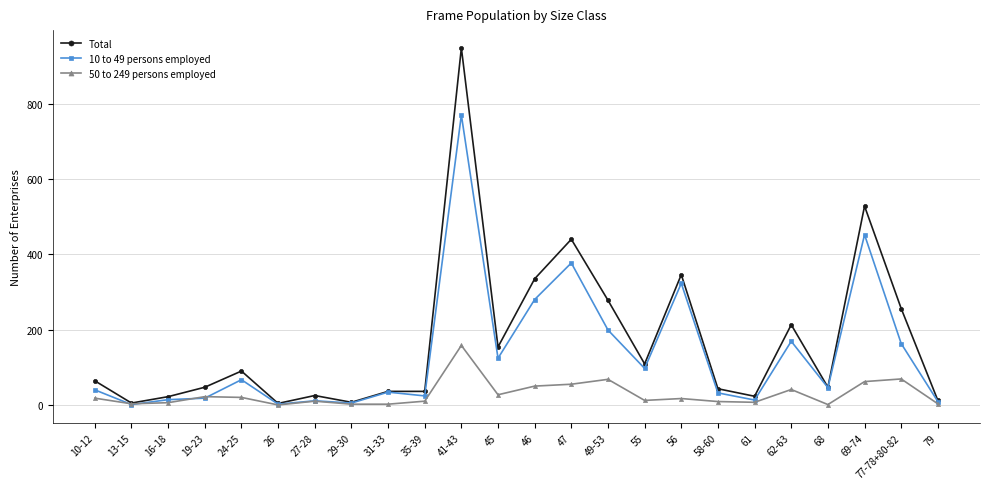

Rank the series by their maximum value, from highest to lowest.

Total, 10 to 49 persons employed, 50 to 249 persons employed